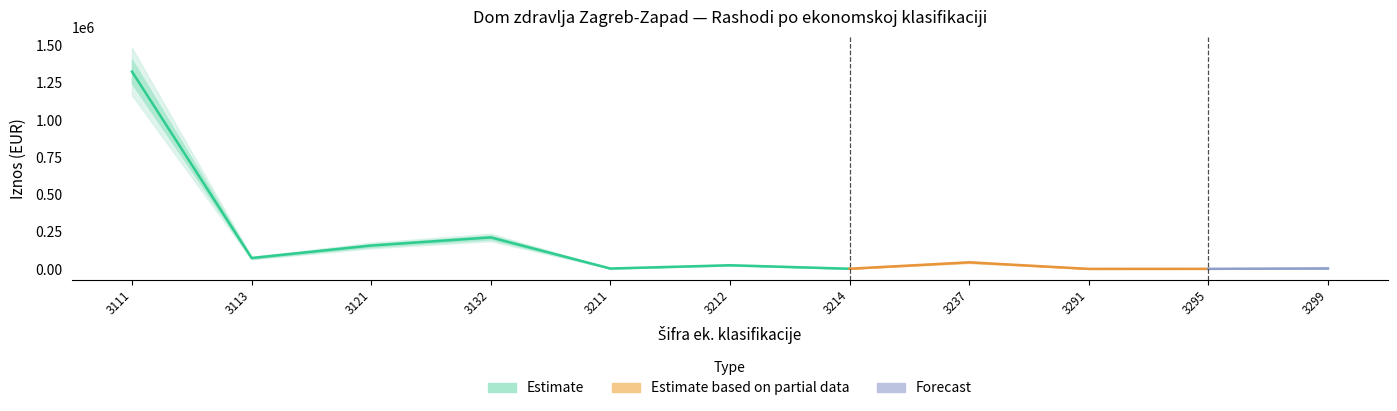

Is it true that Estimate equals 531.5 at 3291?

True